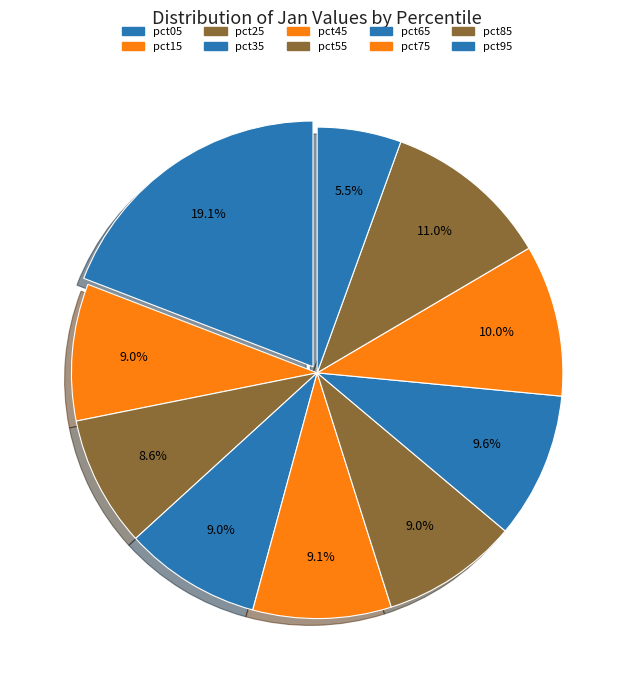

Is there any slice that represents more than half of the pie?

No